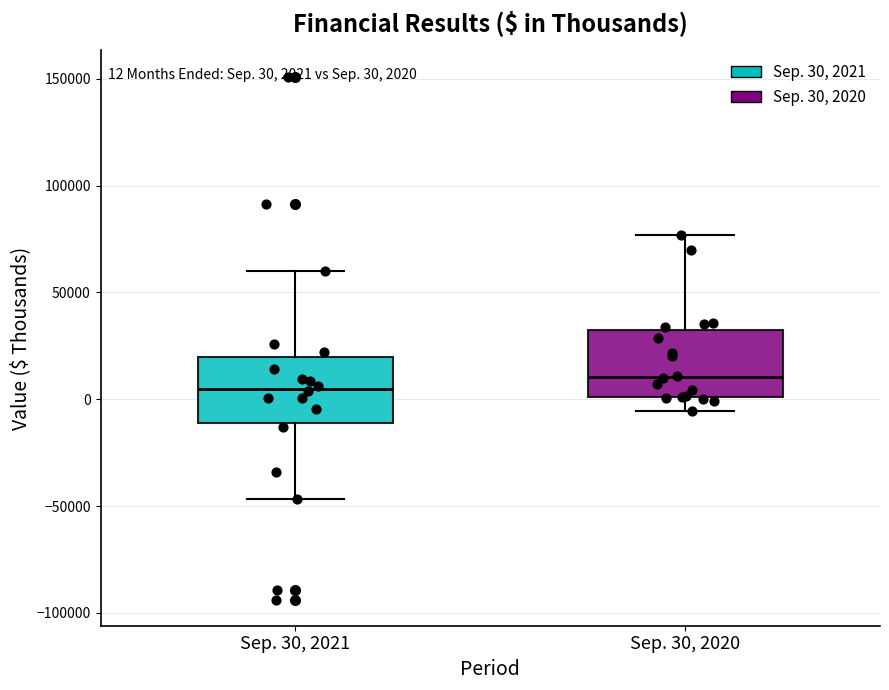

Which box's median line is the lowest?

Sep. 30, 2021